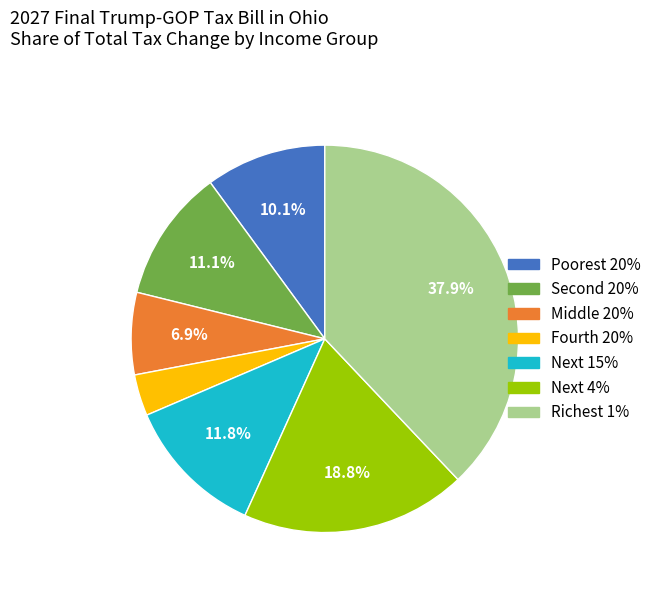

What portion of the pie excludes Next 4%?

81.2%